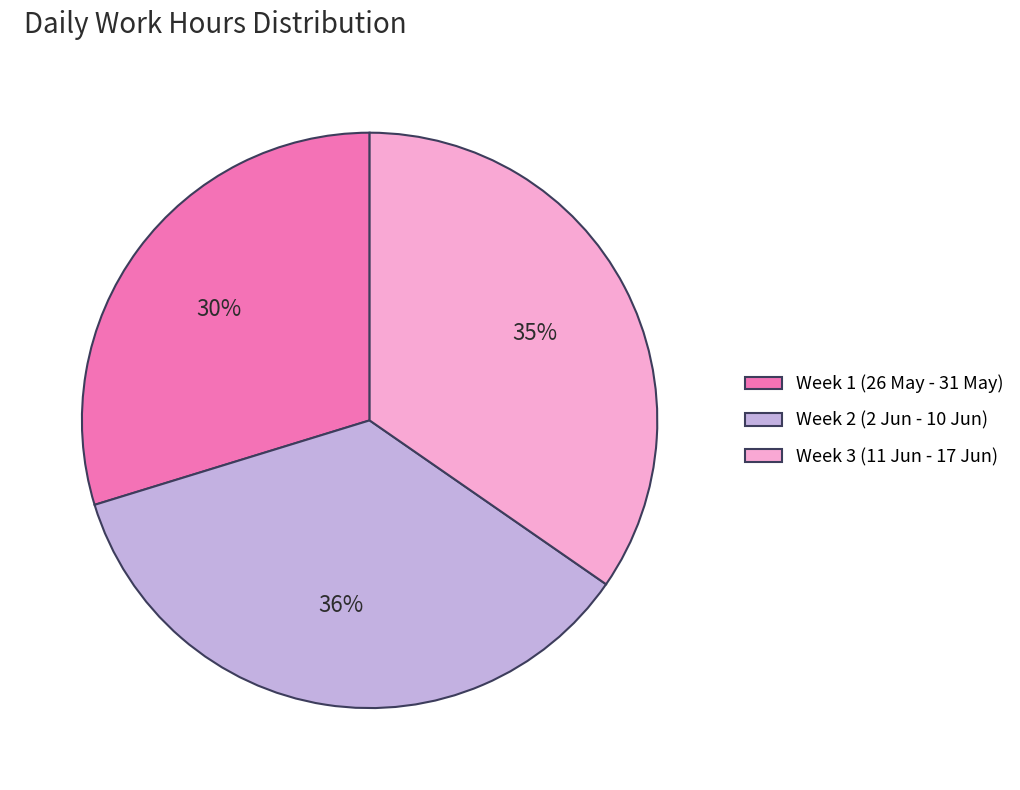

Is the sum of Week 1 (26 May - 31 May) and Week 2 (2 Jun - 10 Jun) greater than half?

Yes